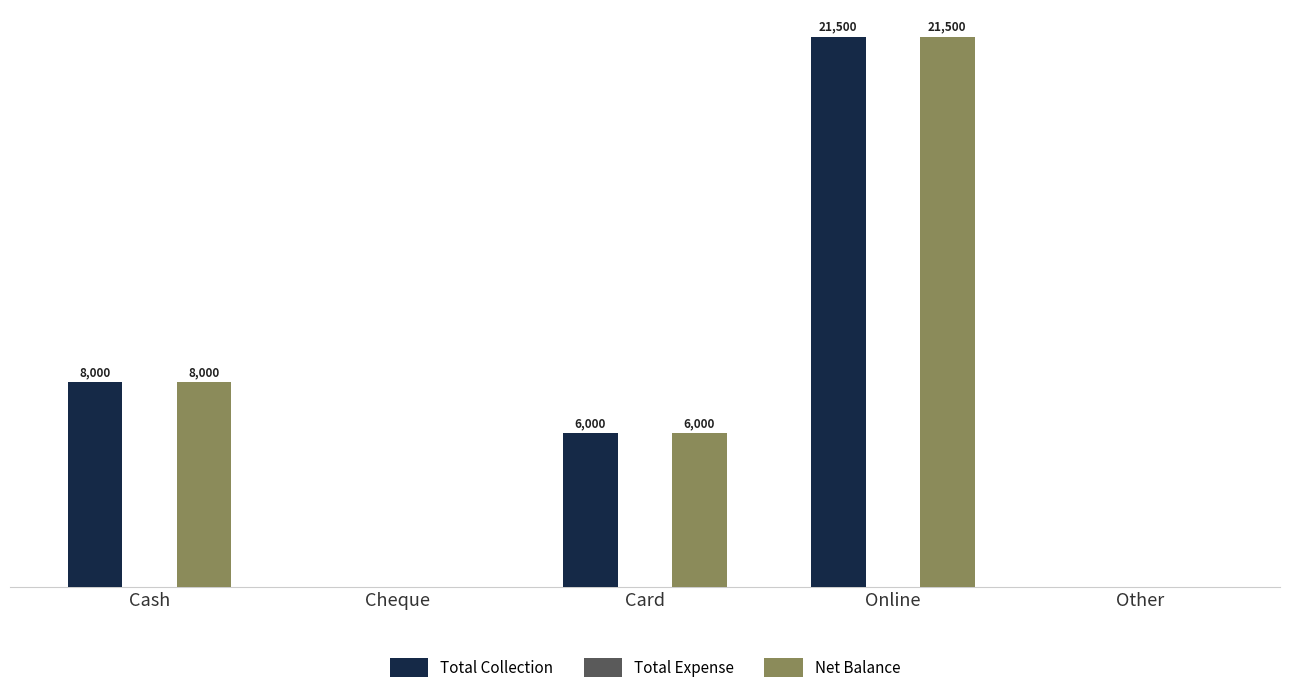

At which label does Net Balance reach its peak?

Online